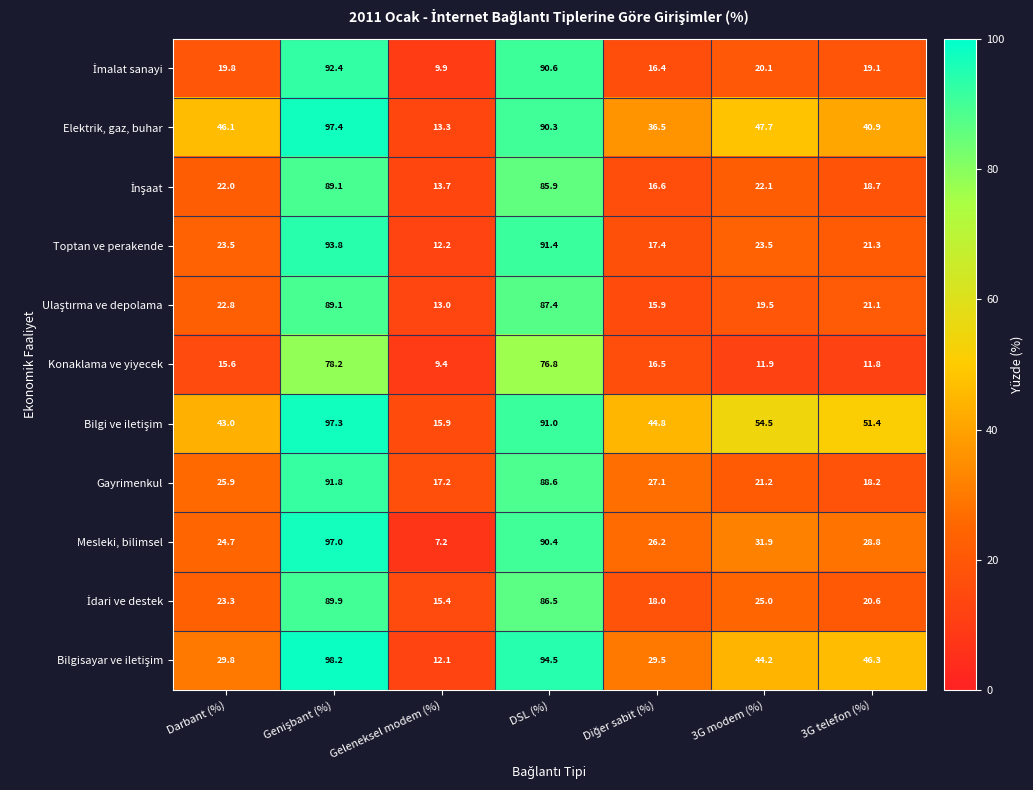

Which series has the widest spread of values?

Mesleki, bilimsel